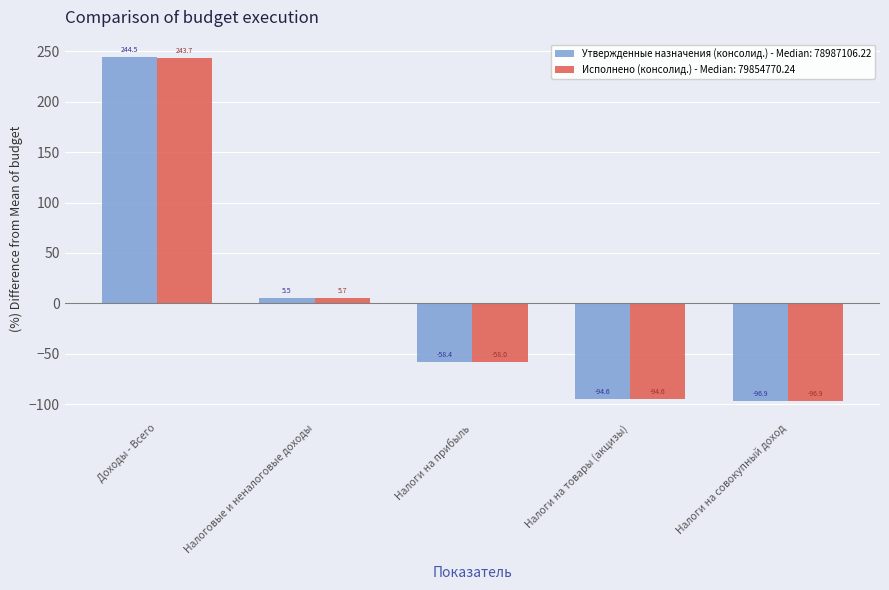

What position from the right is Налоги на совокупный доход?

1